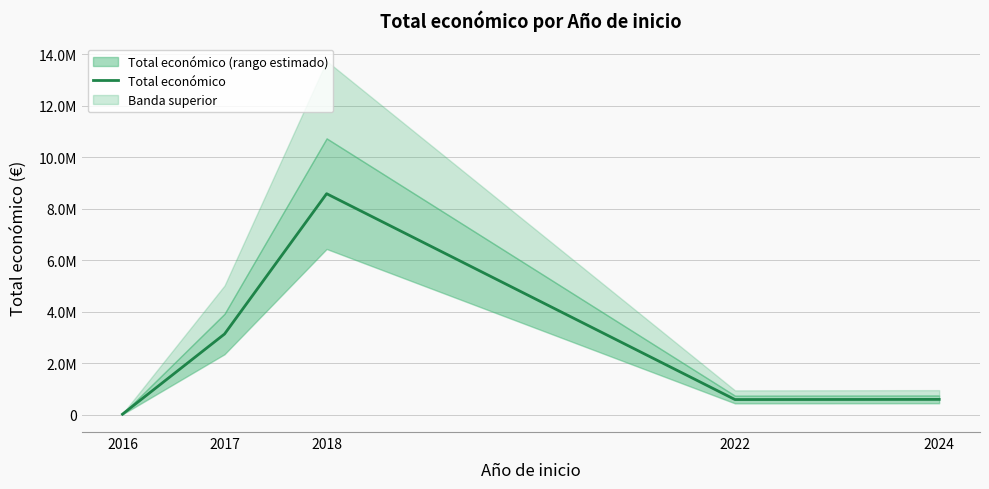

How many data points are above 599927?

2